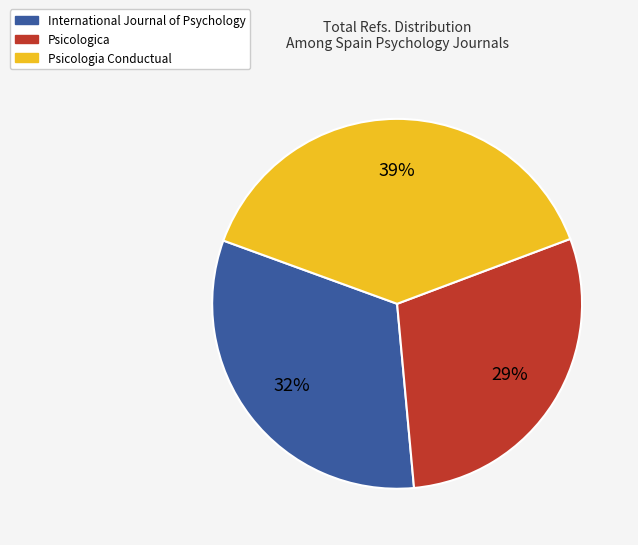

To the nearest percent, what is the average slice percentage?

33%